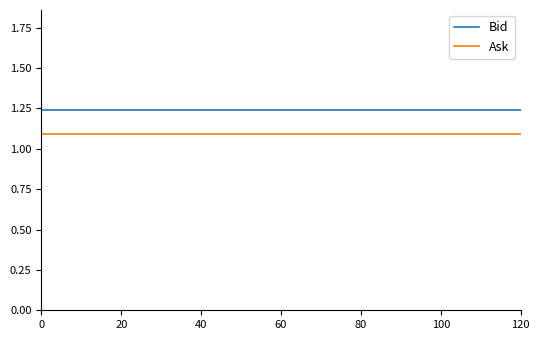

Rank the series by their average value, from highest to lowest.

Bid, Ask